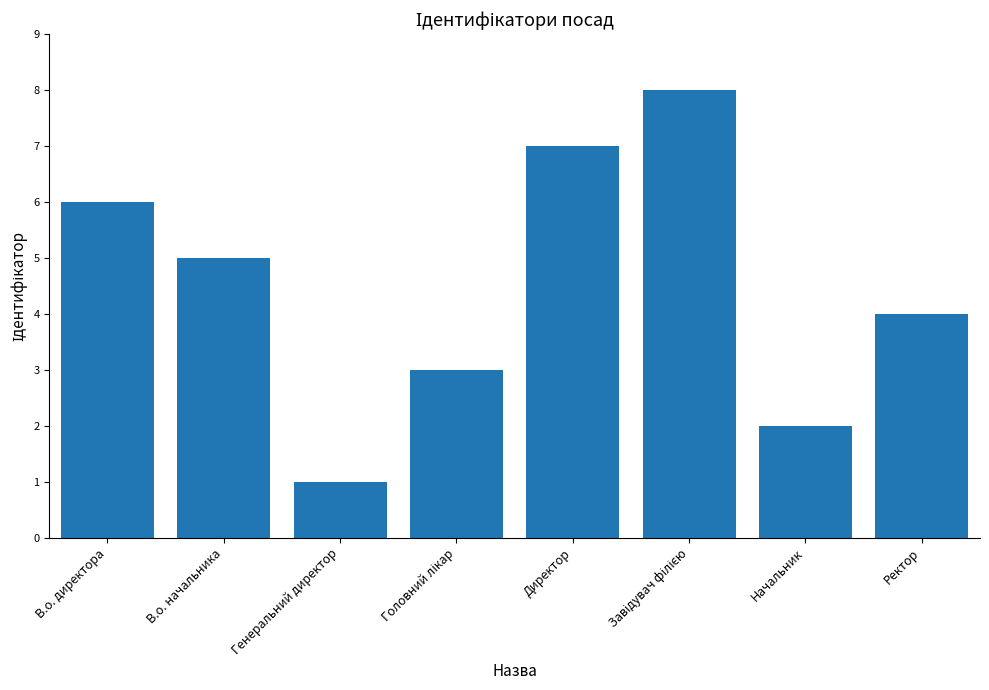

What is the difference between the second highest and second lowest values?

5